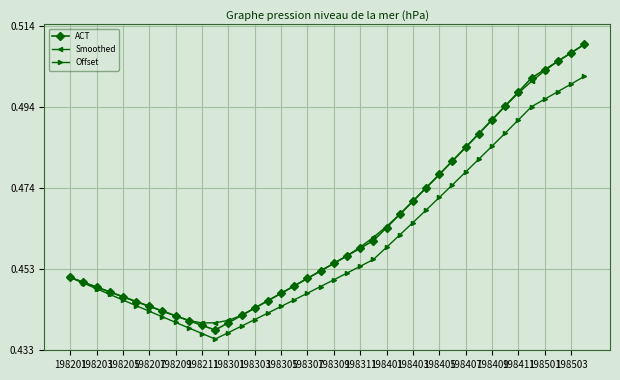

True or false: ACT and Smoothed cross at least once.

True